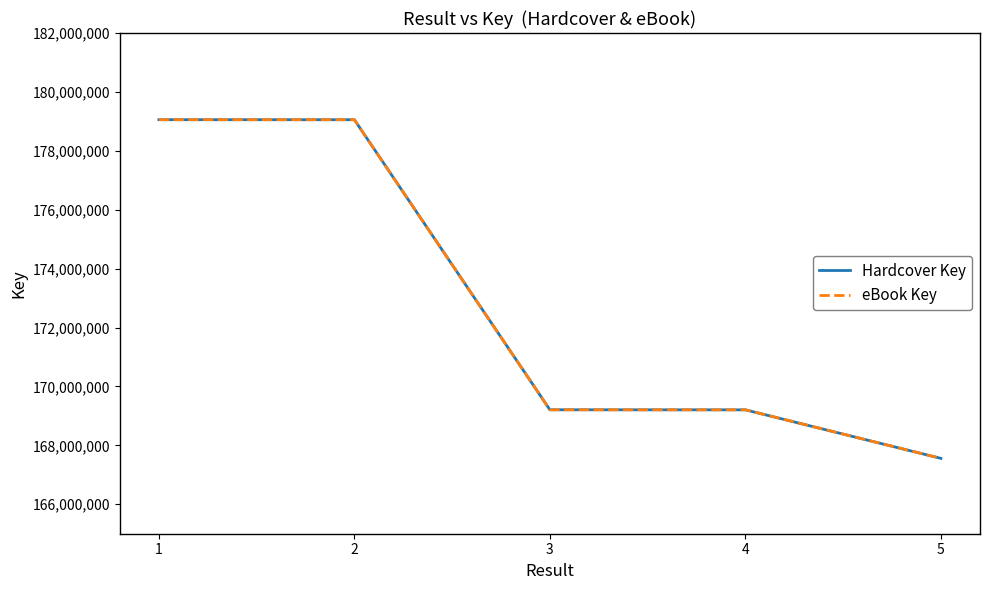

The Hardcover Key series shows 167558250 at 5. True or false?

True